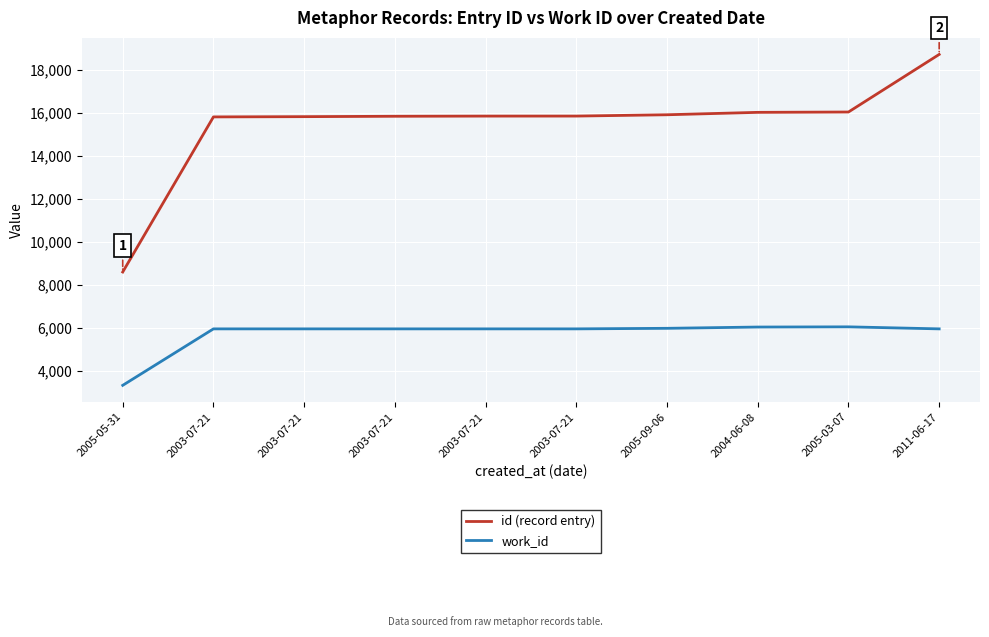

Does the chart display data point markers on the line(s)?

No